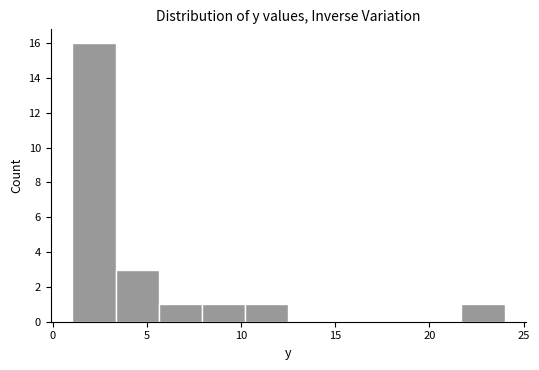

How tall is the bar that spans 5.5 to 8.0 on the x-axis? Neither the bar edges nor the heights are printed on the chart, so give them approximately, as read against the axes.

1